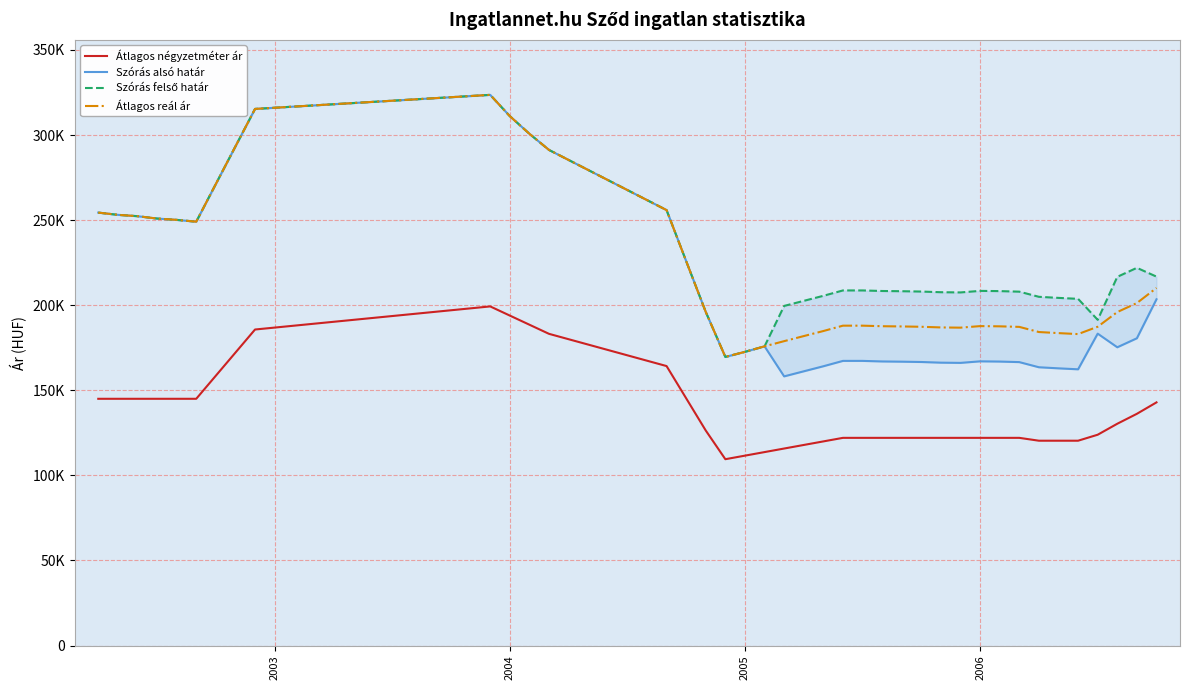

True or false: Szórás felső határ and Átlagos négyzetméter ár intersect in this chart.

False